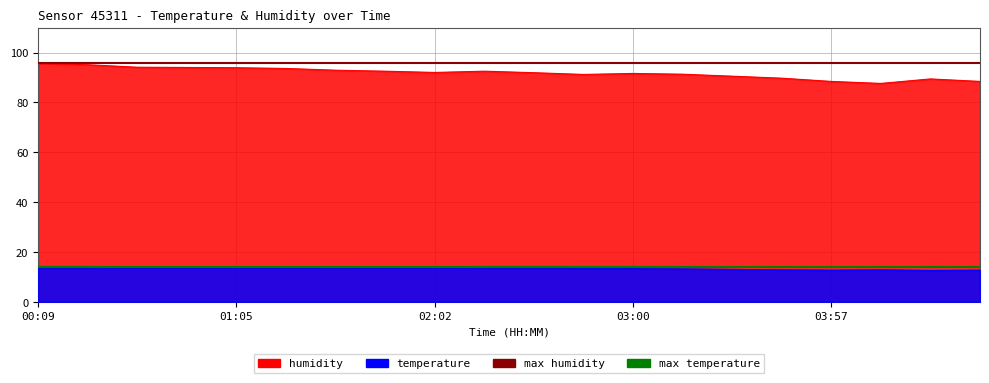

At which label is max humidity closest to 95?

00:09